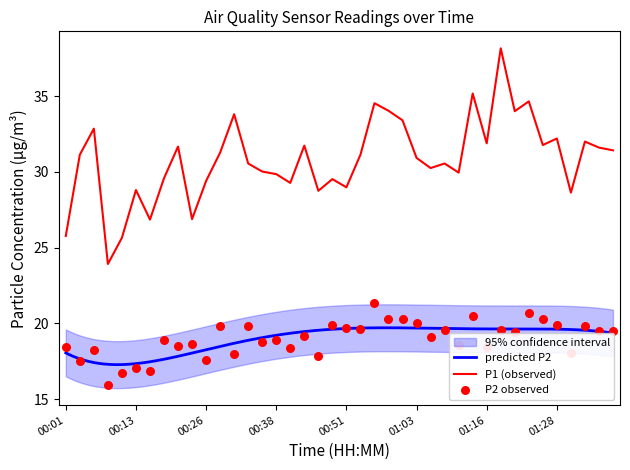

Which series has the largest Y range (max minus min)?

P1